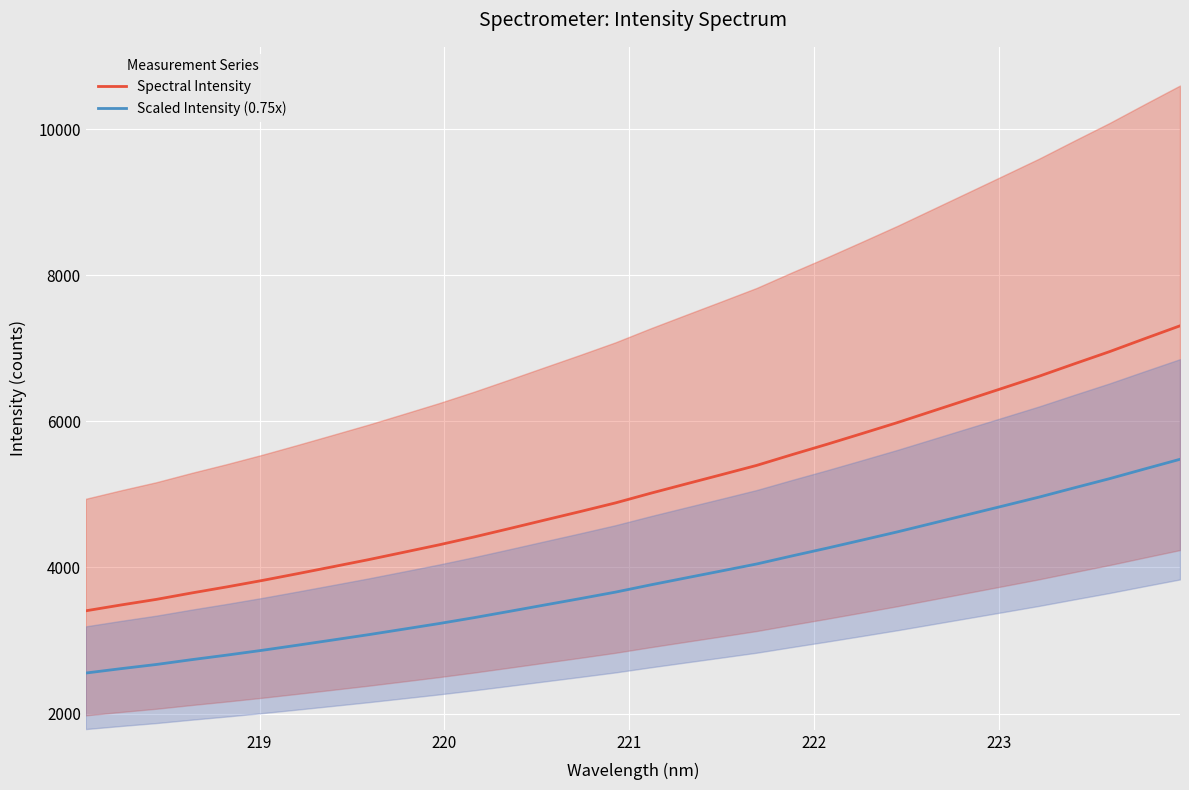

What is the difference between the maximum and minimum values in the Spectral Intensity series?

3900.4